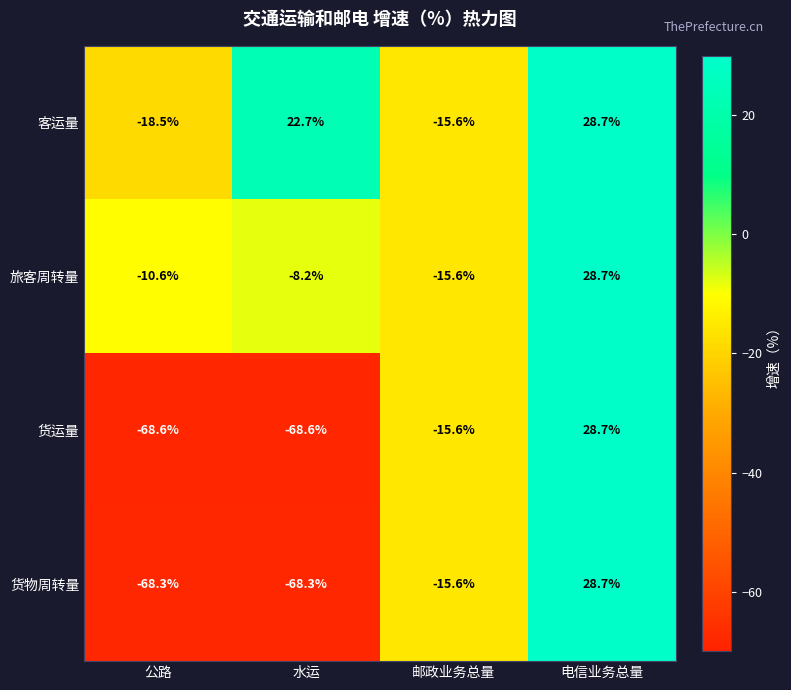

At which category is the sum across all series the highest?

电信业务总量